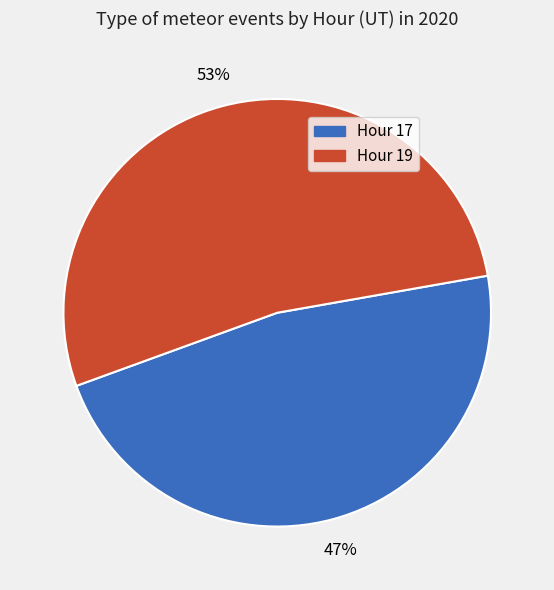

Which slice is the smallest?

Hour 17